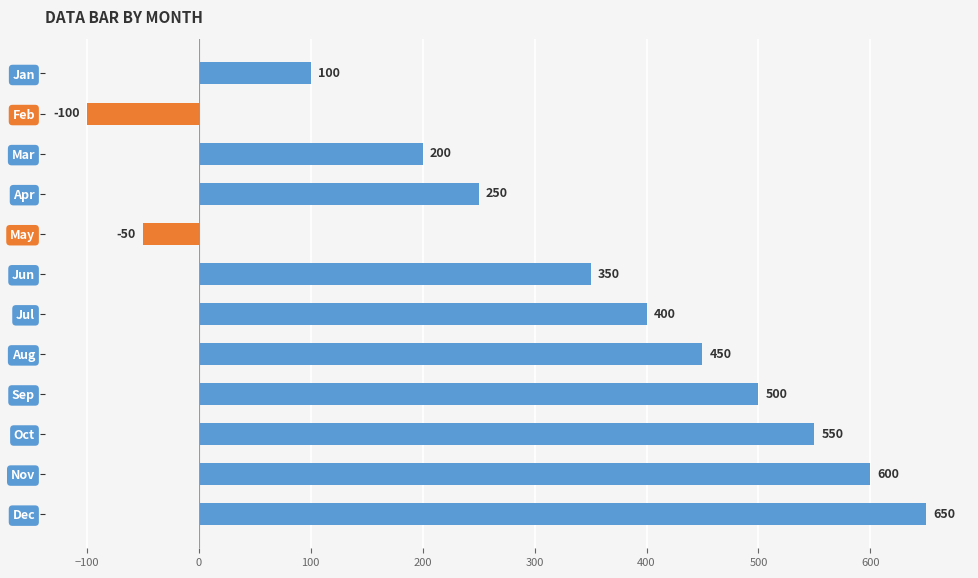

Are the bars grouped side by side (vs. stacked)?

No